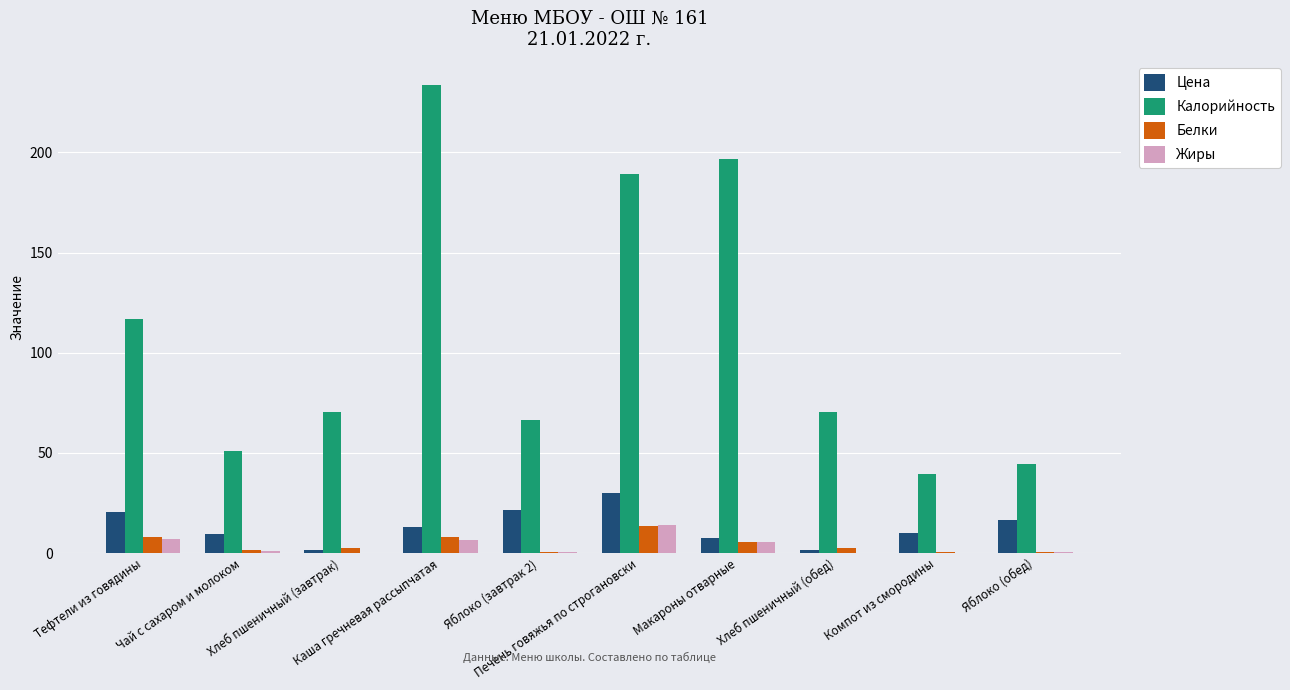

What is the sum of all Жиры values?

35.6